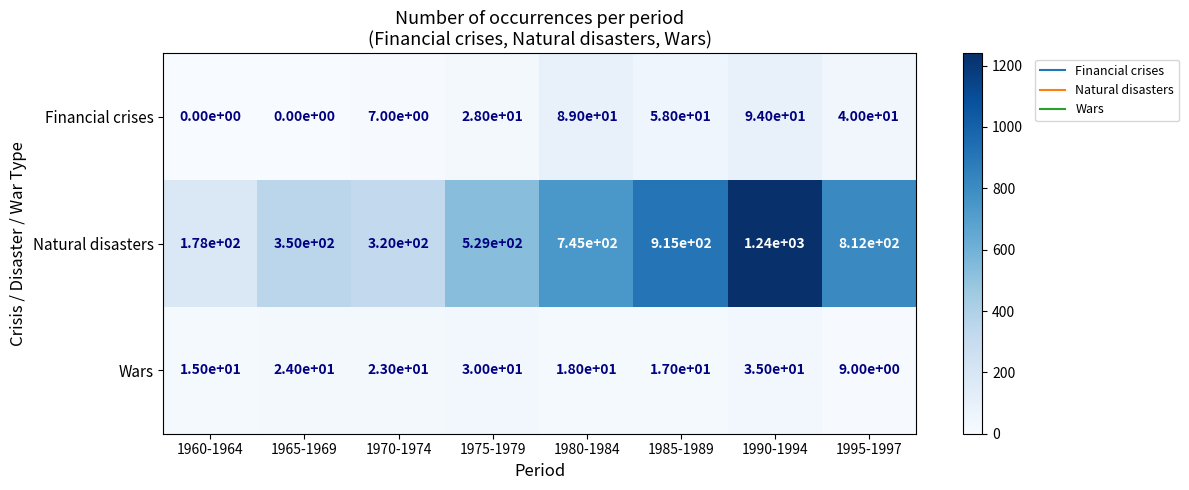

What is the greatest value displayed?

1240